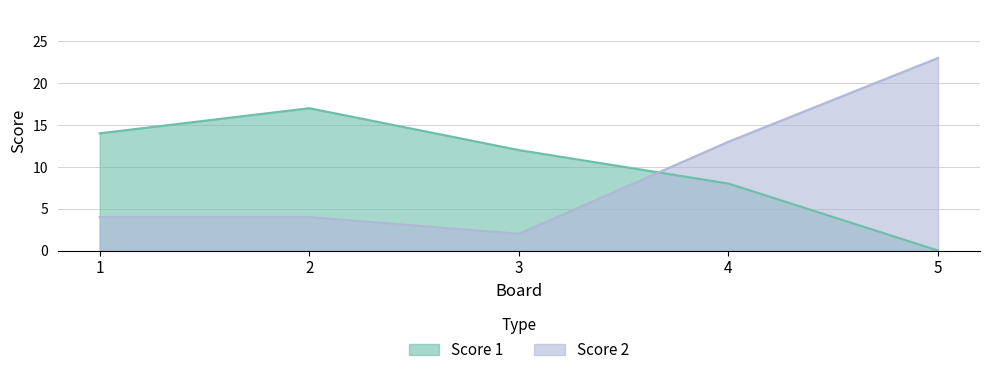

What is the value of the Score 1 point at the 1st from the left?

14